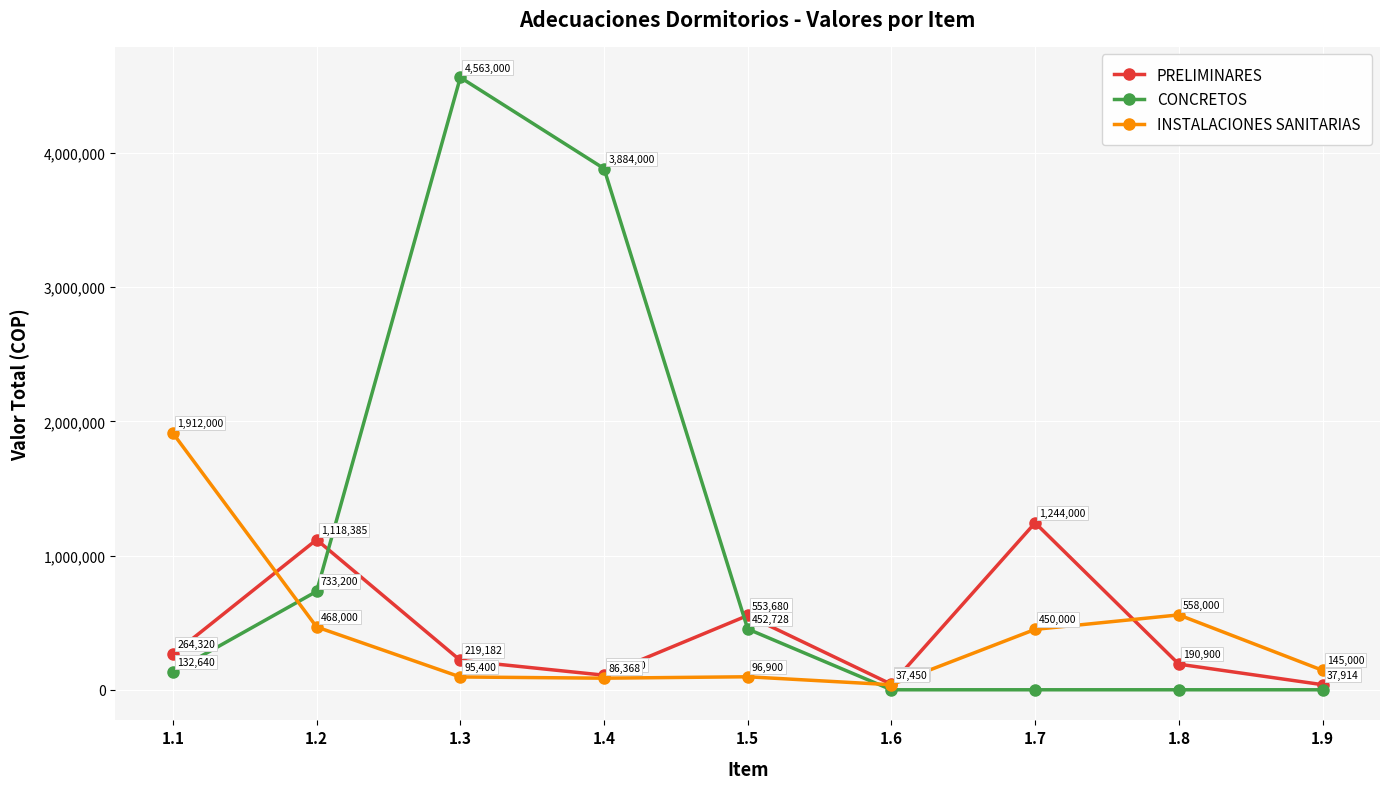

What is the spread (max minus min) of values at 1.3?

4467600